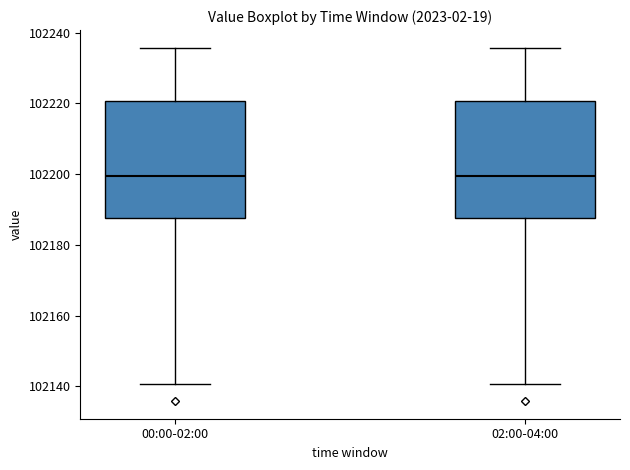

Where does the lower whisker of the box for 02:00-04:00 end on the y-axis? The values are not printed on the chart, so give them approximately, as read against the axis.

102140